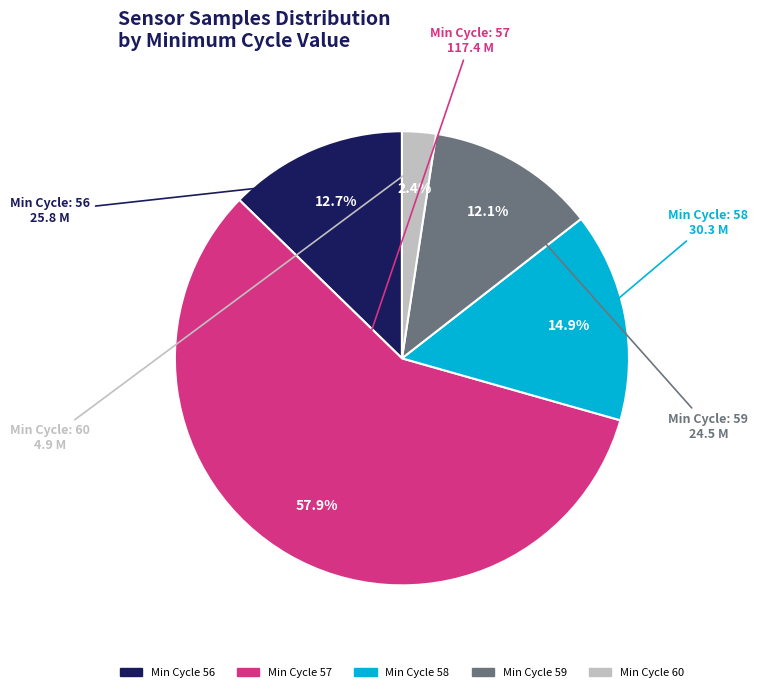

Count the number of slices in the pie.

5